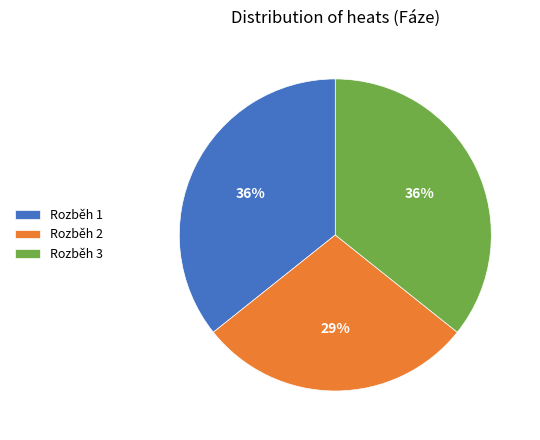

True or false: Rozběh 2 accounts for 15% of the total.

False